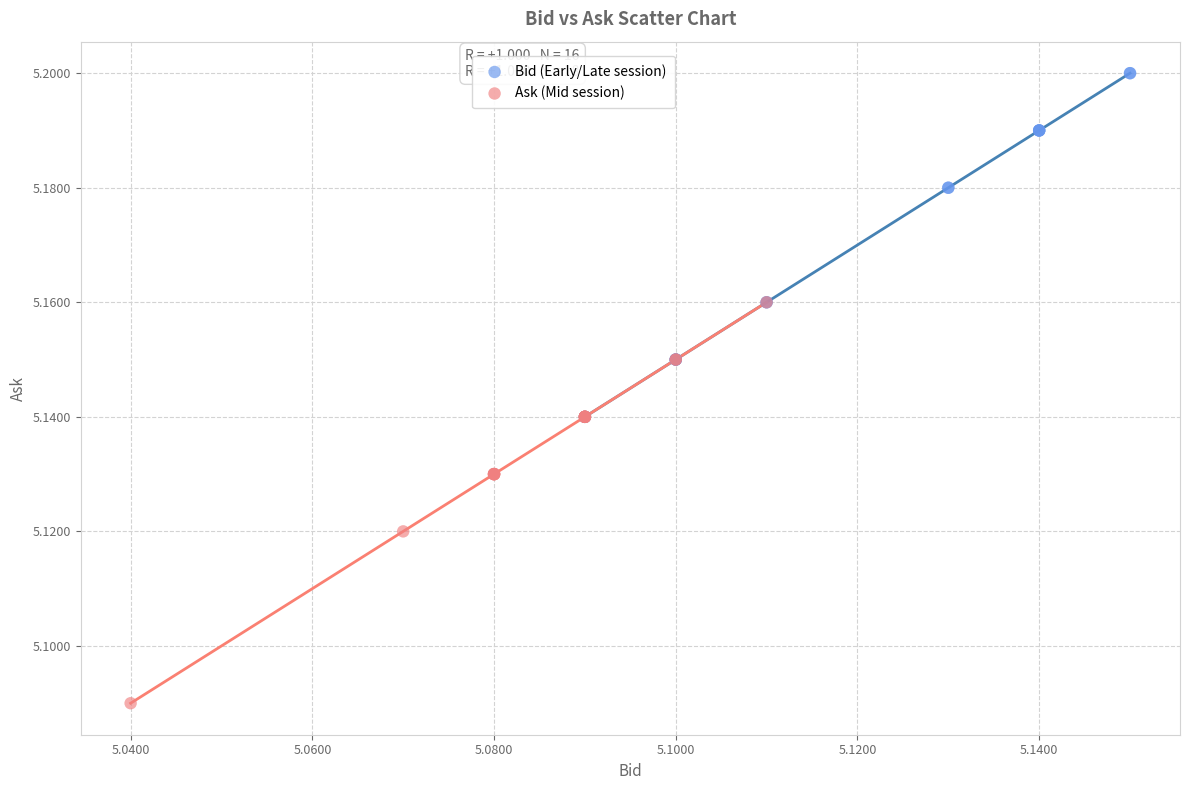

Which series reaches the minimum Y coordinate?

Ask (Mid session)